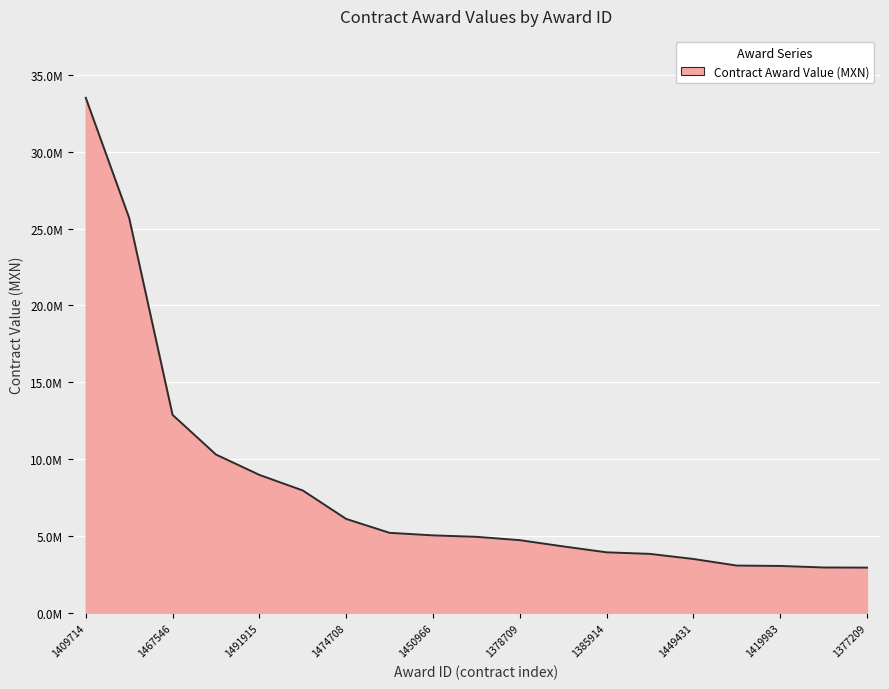

Rank the categories by value from highest to lowest.

1409714, 1408817, 1467546, 1472400, 1491915, 1382256, 1474708, 1521285, 1450966, 1412065, 1378709, 1390902, 1385914, 1418013, 1449431, 1454436, 1419983, 1407631, 1377209